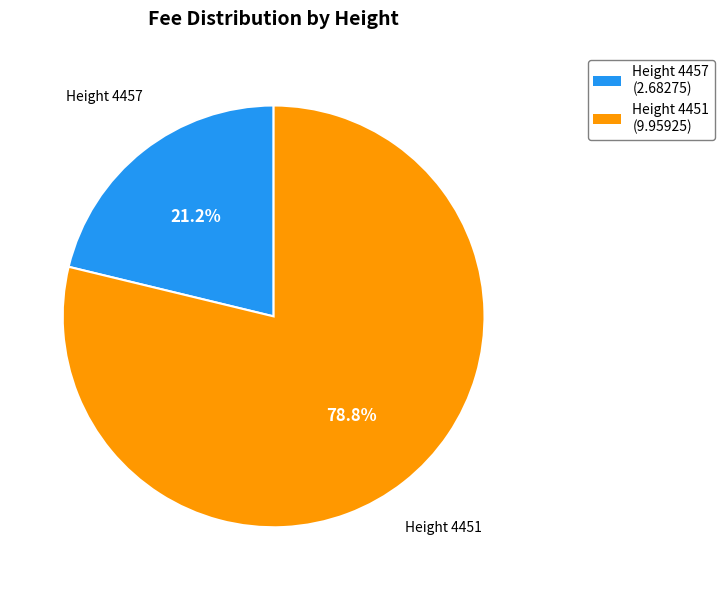

Does any single category account for the majority?

Yes